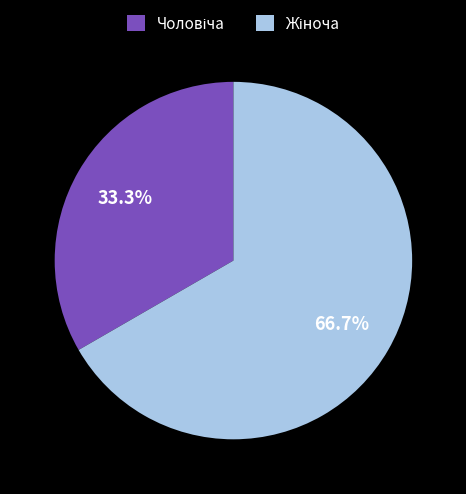

Is there any slice that represents more than half of the pie?

Yes